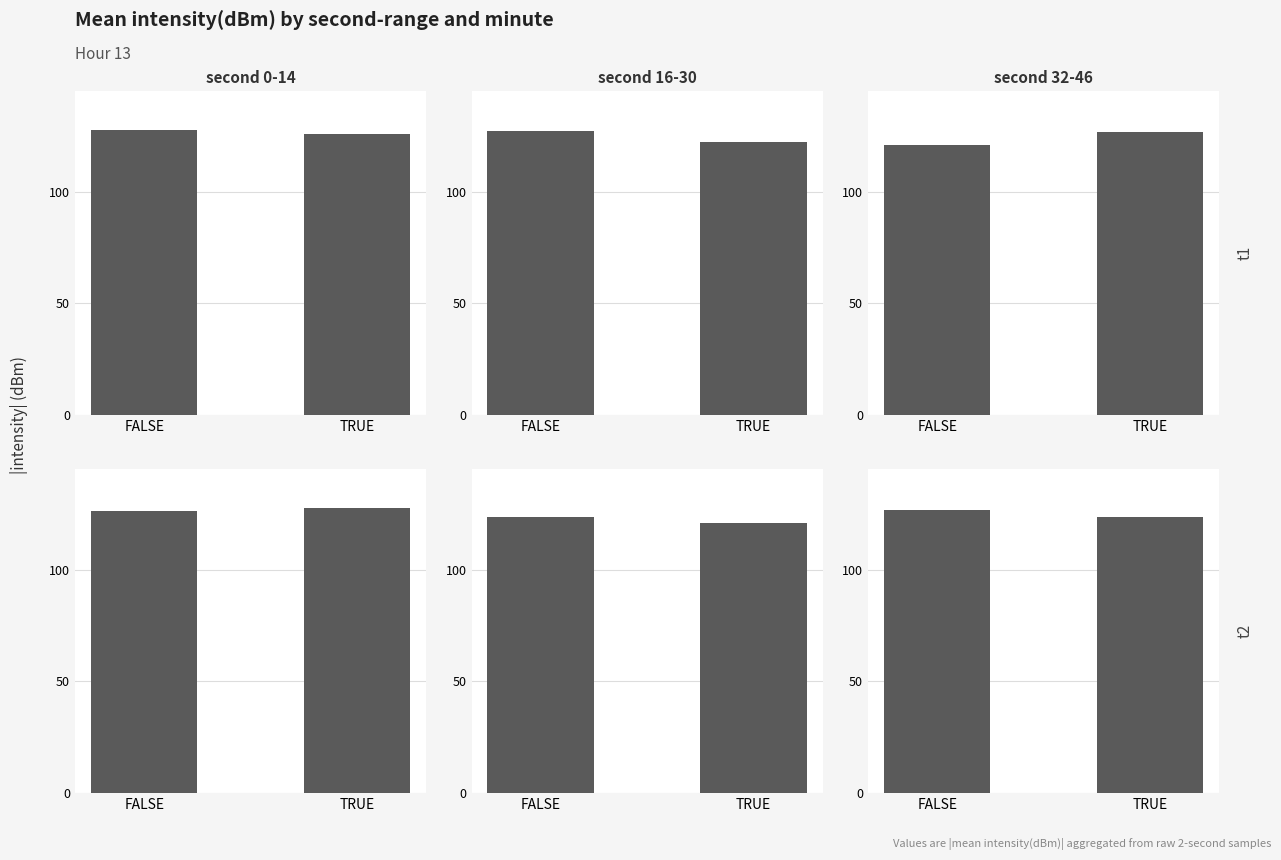

What is the minimum value for intensity abs second 0-14?

126.0